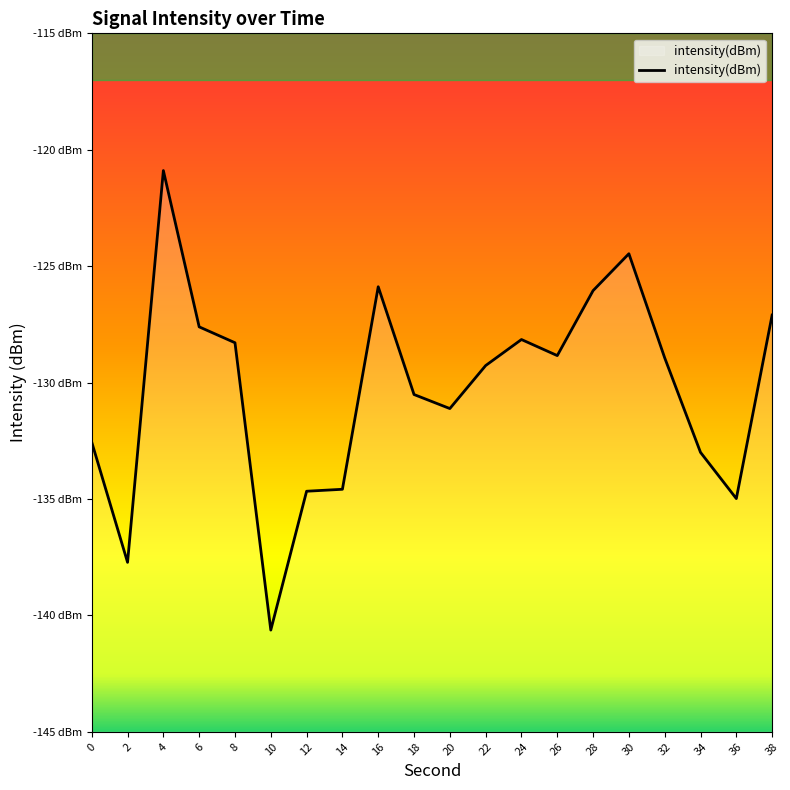

The chart shows a value of -127.6 at 6. True or false?

True